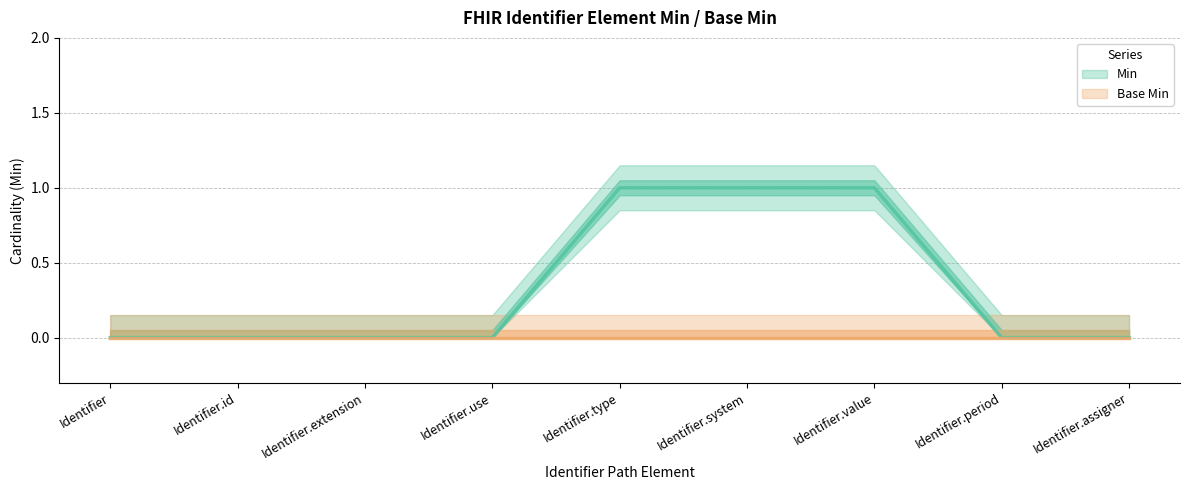

What is the value of the 7th point from the left?

1